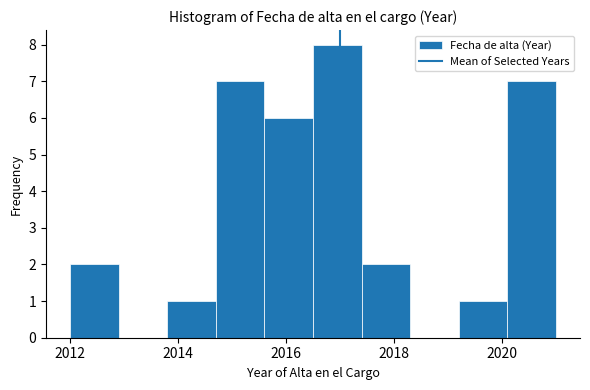

Over which range of the x-axis is the bar tallest?

2016.5 to 2017.4